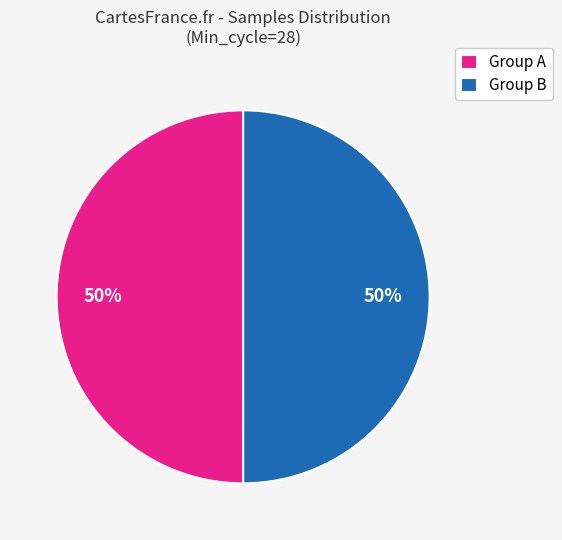

To the nearest percent, what percentage of the pie is Group B?

50%